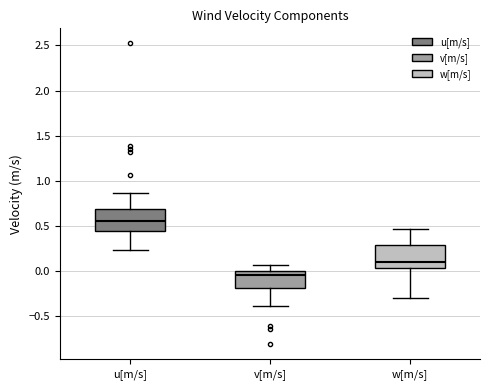

Reading left to right, transcribe this box plot: for each box, give where its median line is, the range the box spans, and where its two whiskers end, as read against the y-axis. The values are not printed on the chart, so give them approximately, as read against the axis.

u[m/s]: median 0.55, box 0.45 to 0.70, whiskers 0.25 to 0.85
v[m/s]: median -0.05, box -0.20 to 0.00, whiskers -0.40 to 0.05
w[m/s]: median 0.10, box 0.05 to 0.30, whiskers -0.30 to 0.45